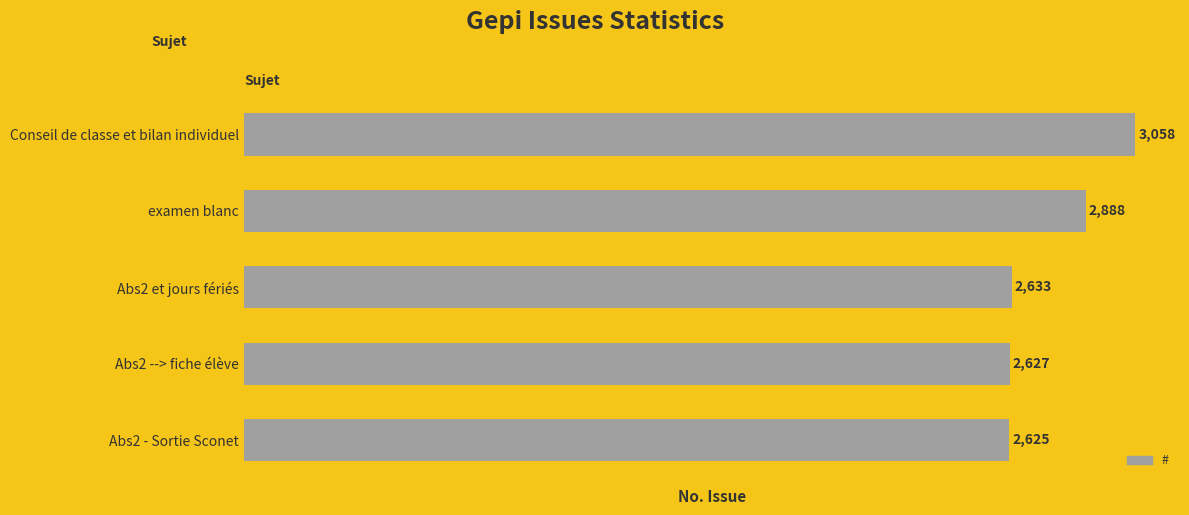

List the labels in order of value, smallest first.

Abs2 - Sortie Sconet, Abs2 --> fiche élève, Abs2 et jours fériés, examen blanc, Conseil de classe et bilan individuel